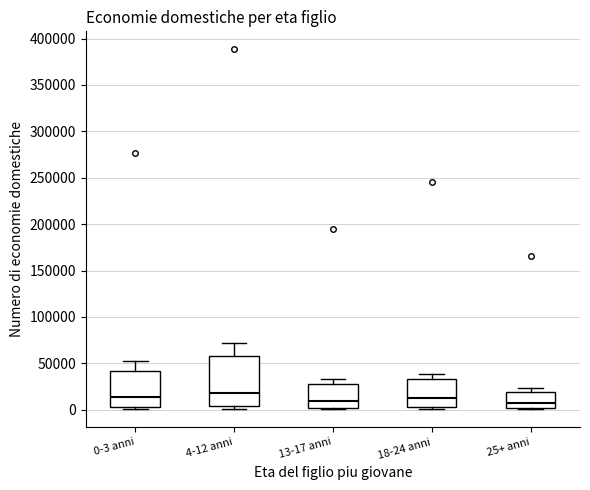

Reading left to right, transcribe this box plot: for each box, give where its median line is, the range the box spans, and where its two whiskers end, as read against the y-axis. The values are not printed on the chart, so give them approximately, as read against the axis.

0-3 anni: median 15000, box 5000 to 40000, whiskers 0 to 50000
4-12 anni: median 20000, box 5000 to 60000, whiskers 0 to 70000
13-17 anni: median 10000, box 0 to 30000, whiskers 0 to 35000
18-24 anni: median 10000, box 5000 to 35000, whiskers 0 to 40000
25+ anni: median 5000, box 0 to 20000, whiskers 0 to 25000